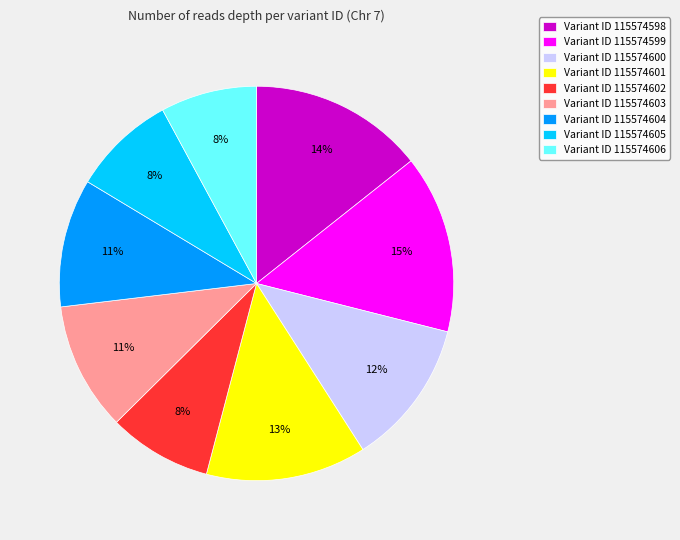

To the nearest percent, what is the difference between the largest and smallest slice percentages?

7%